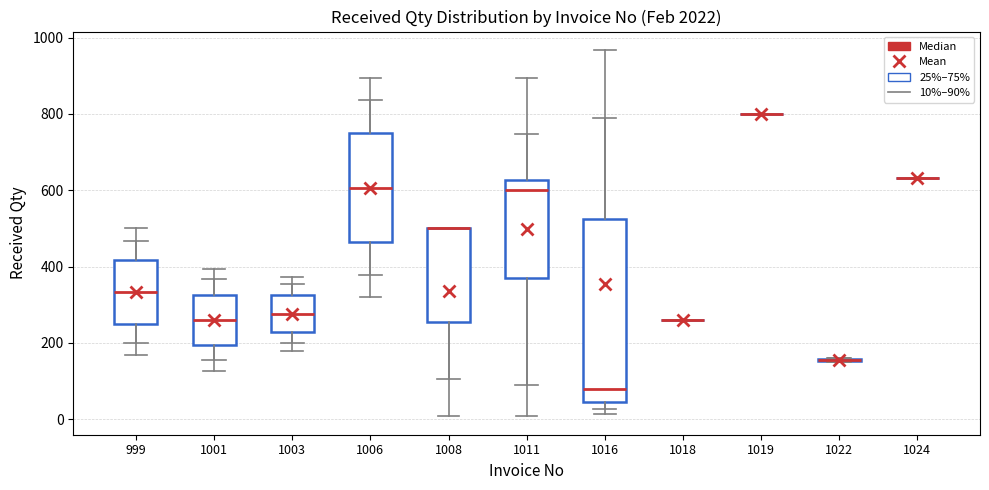

Comparing the boxes themselves (not the whiskers), which one is the tallest?

1016